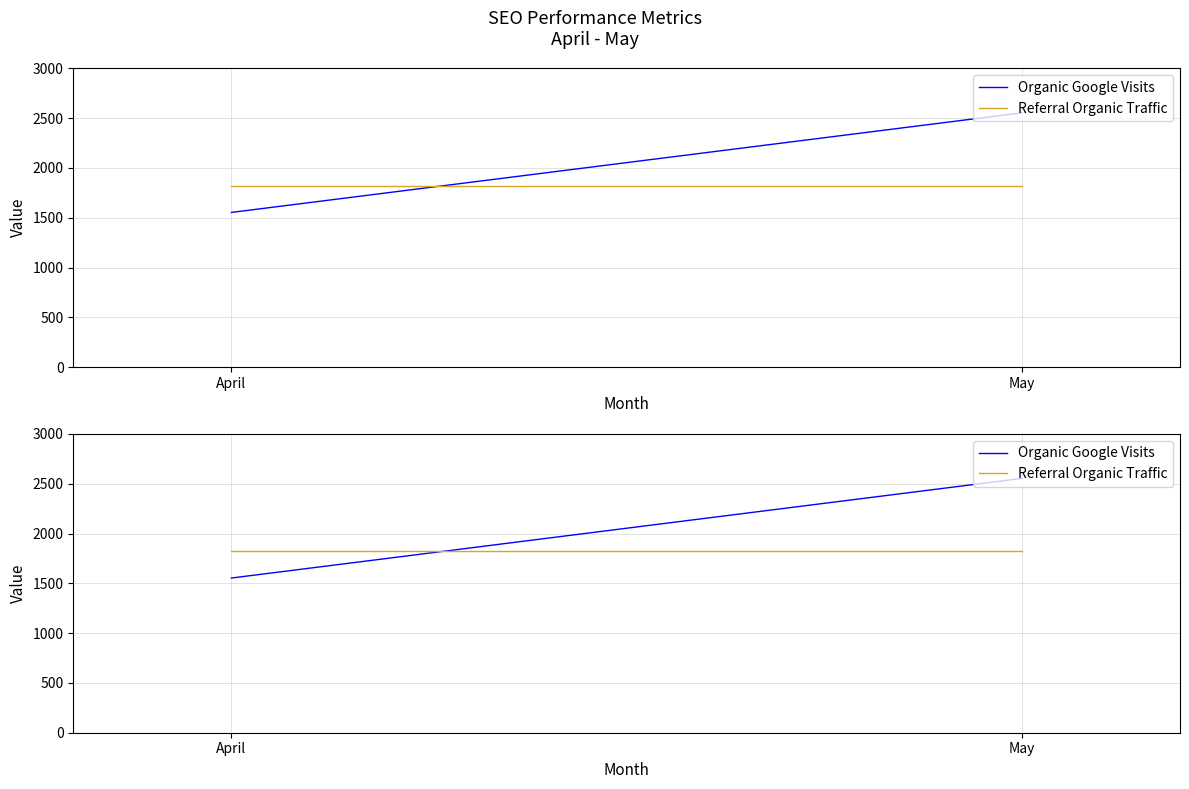

Rank the series by their maximum value, from highest to lowest.

Organic Google Visits, Referral Organic Traffic